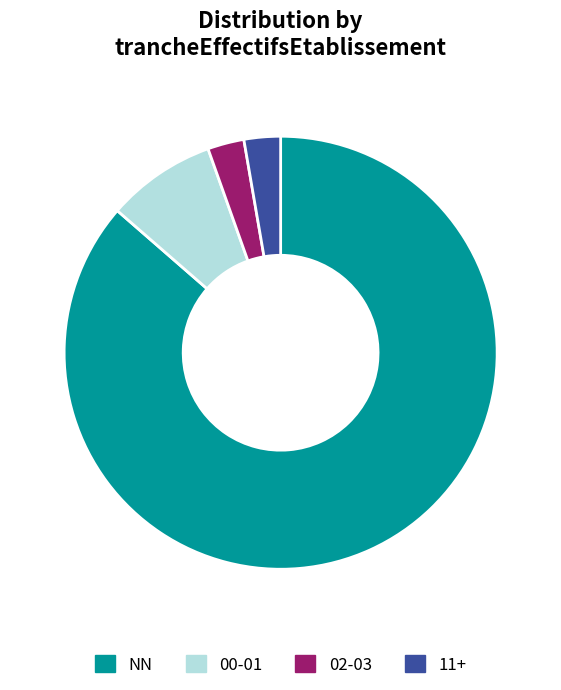

Is the sum of 02-03 and 11+ greater than half?

No